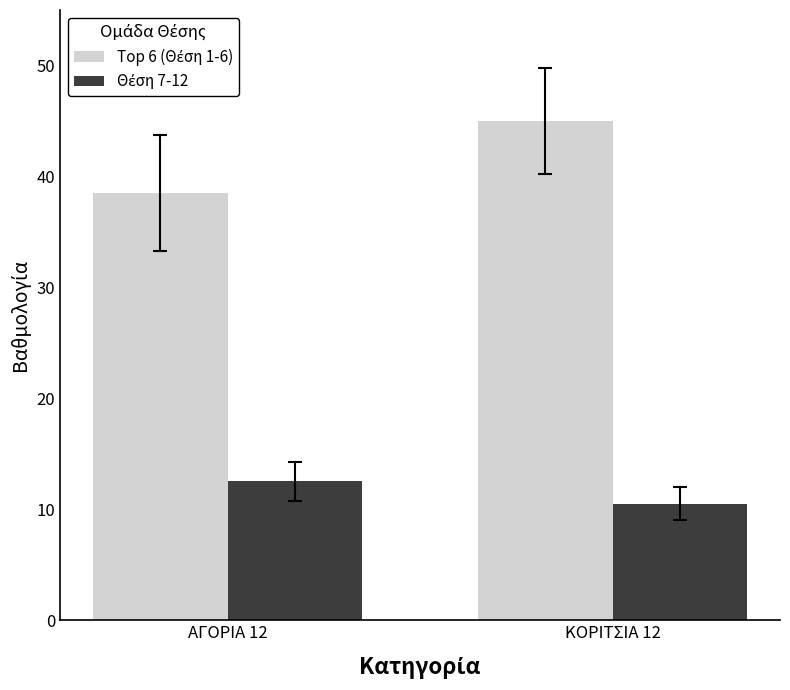

What is the difference between the highest and lowest values at ΚΟΡΙΤΣΙΑ 12?

34.5